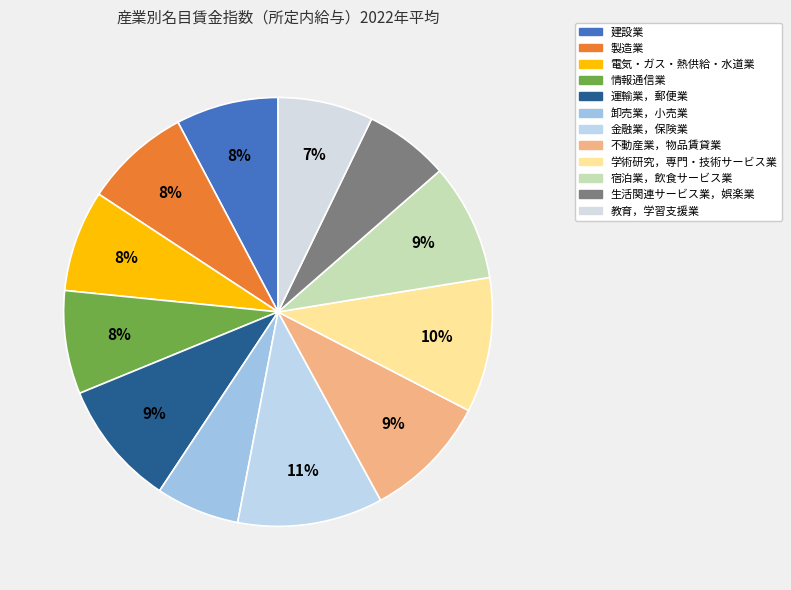

Does 生活関連サービス業，娯楽業 account for over 50% of the chart?

No